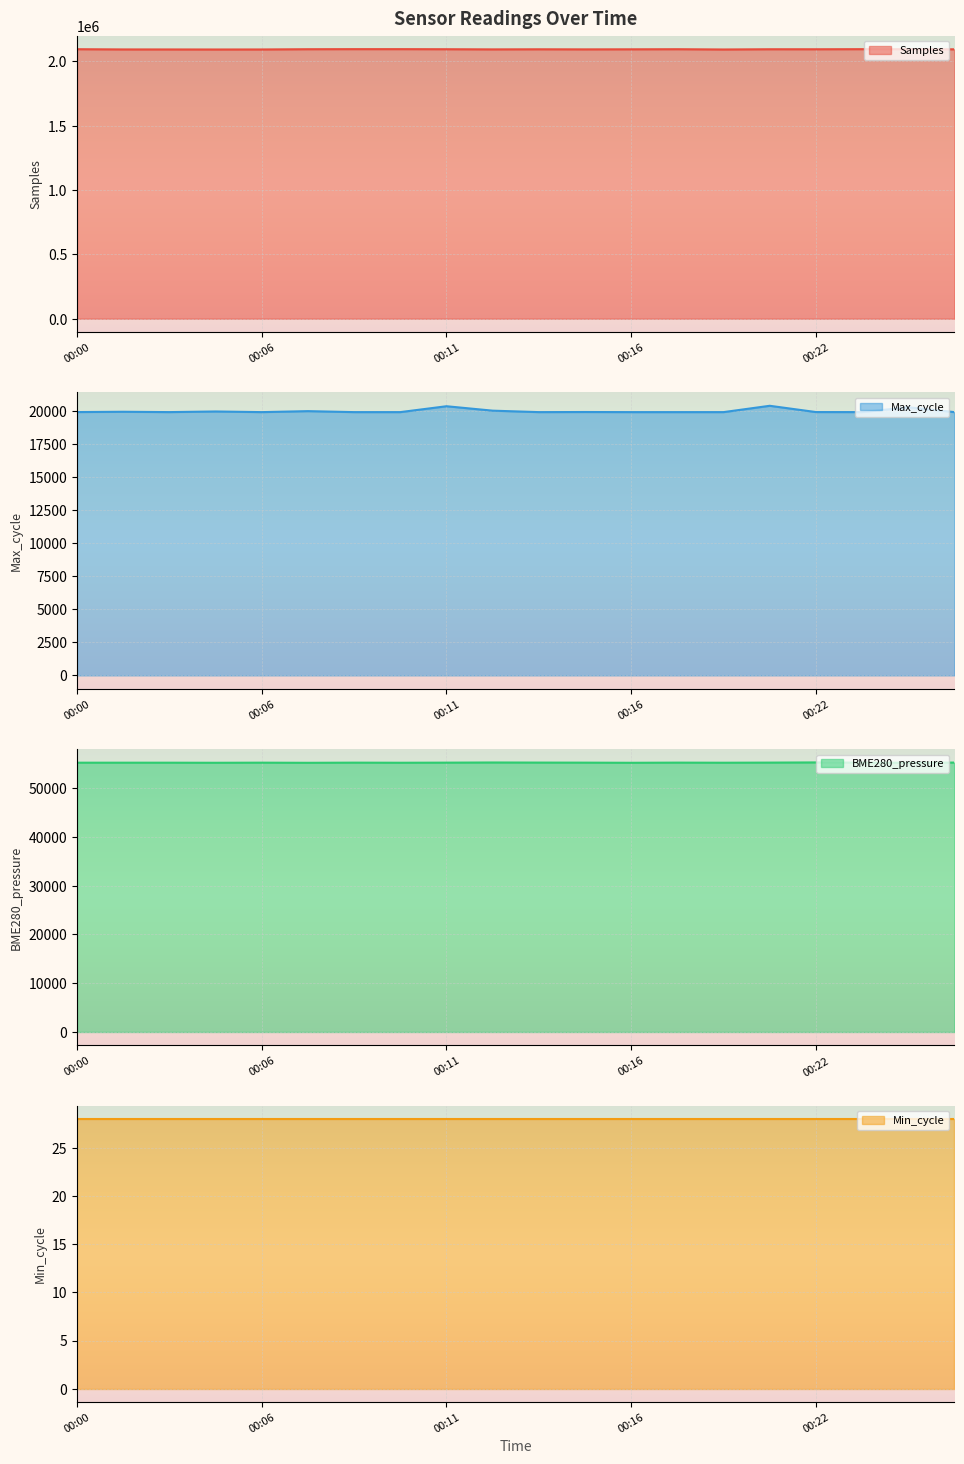

How many values in the Samples series exceed 2093059?

9